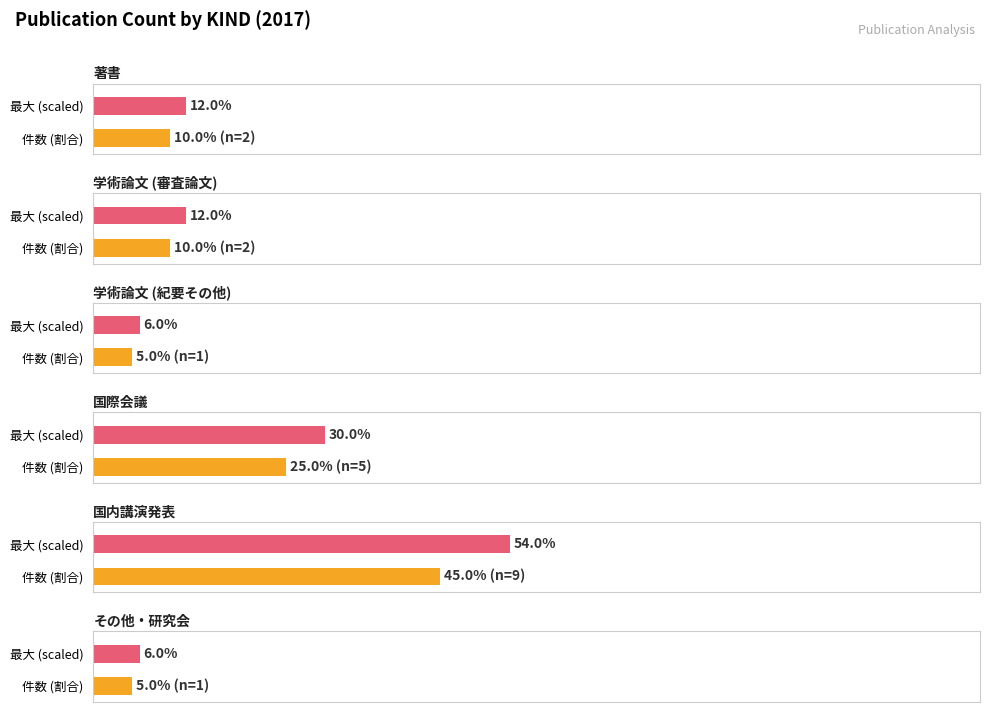

The value of 学術論文 (審査論文) at 講師 is 1. True or false?

False